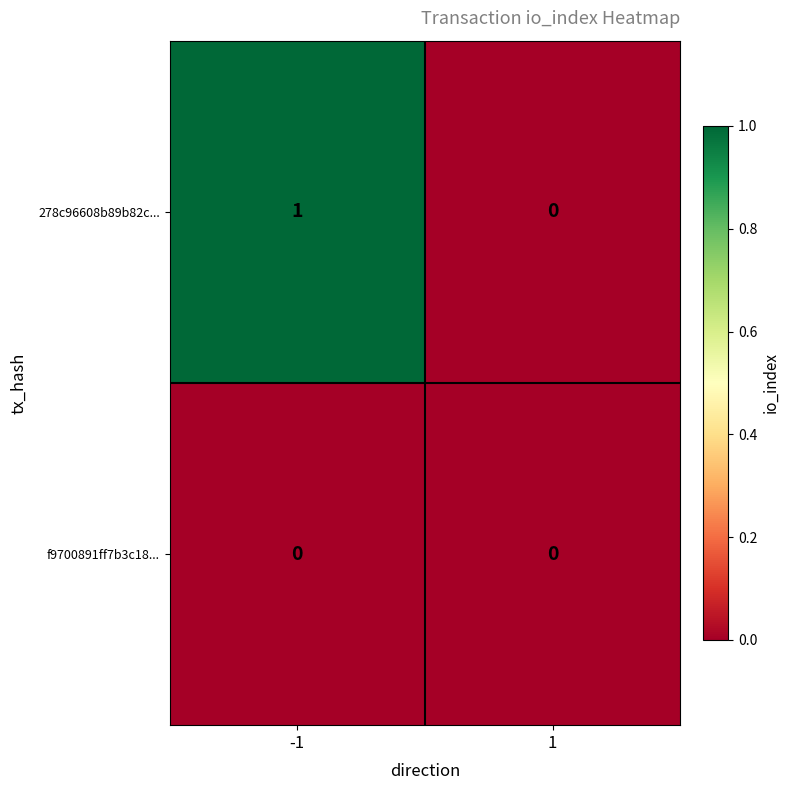

Which series has the widest spread of values?

278c96608b89b82c...